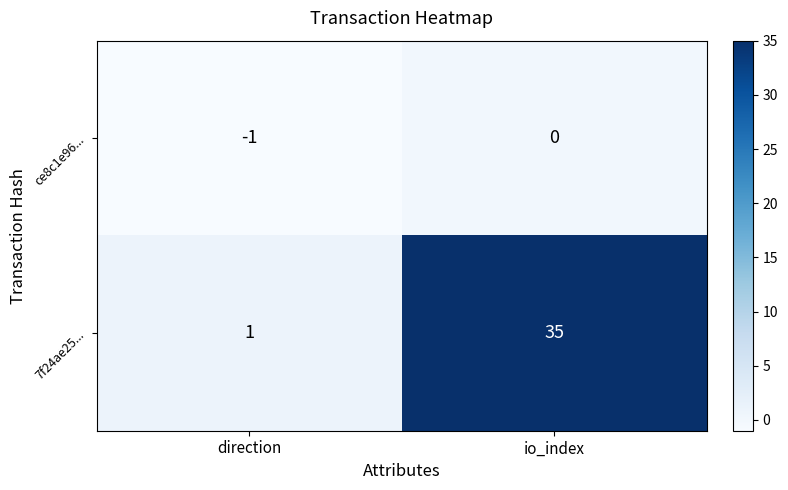

Count the number of data series in this chart.

2